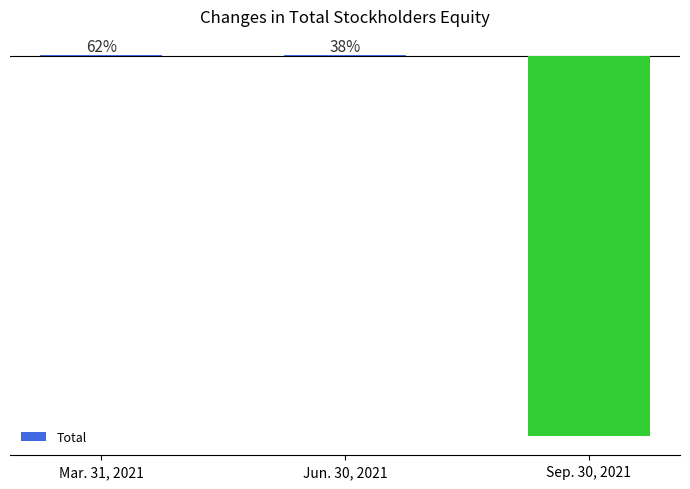

Are the bars horizontal?

No